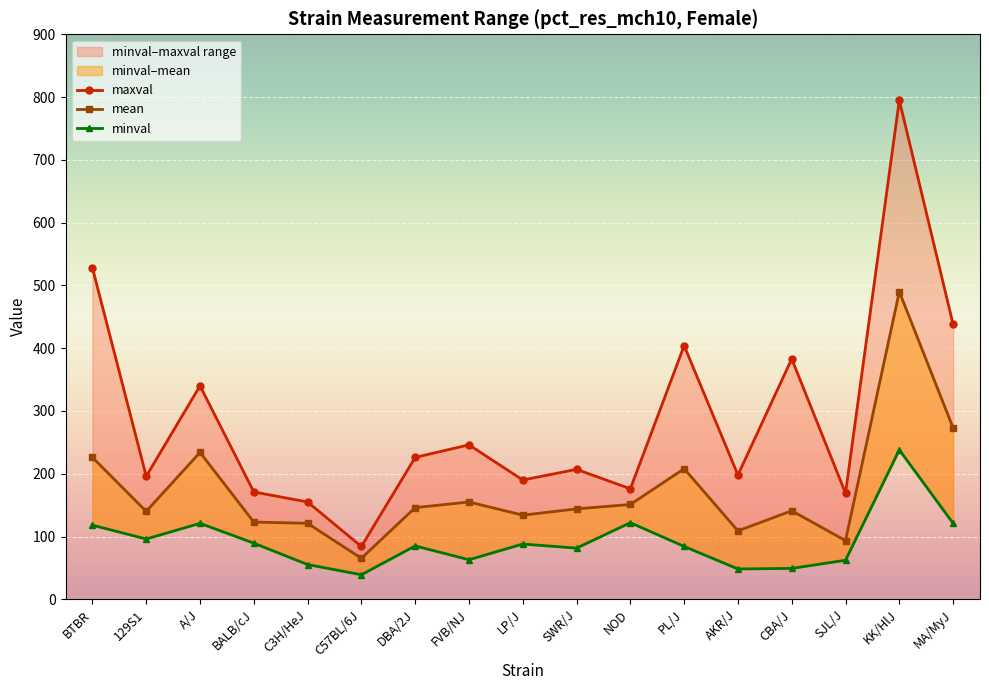

What is the sum of all mean values?

2953.8